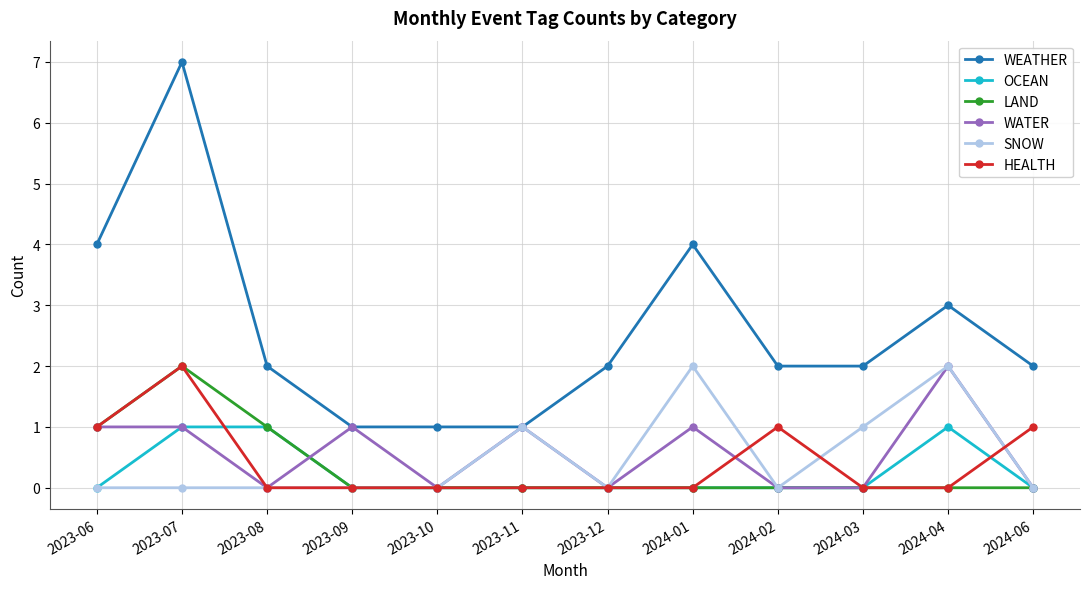

Which category has the highest value in the WEATHER series?

2023-07